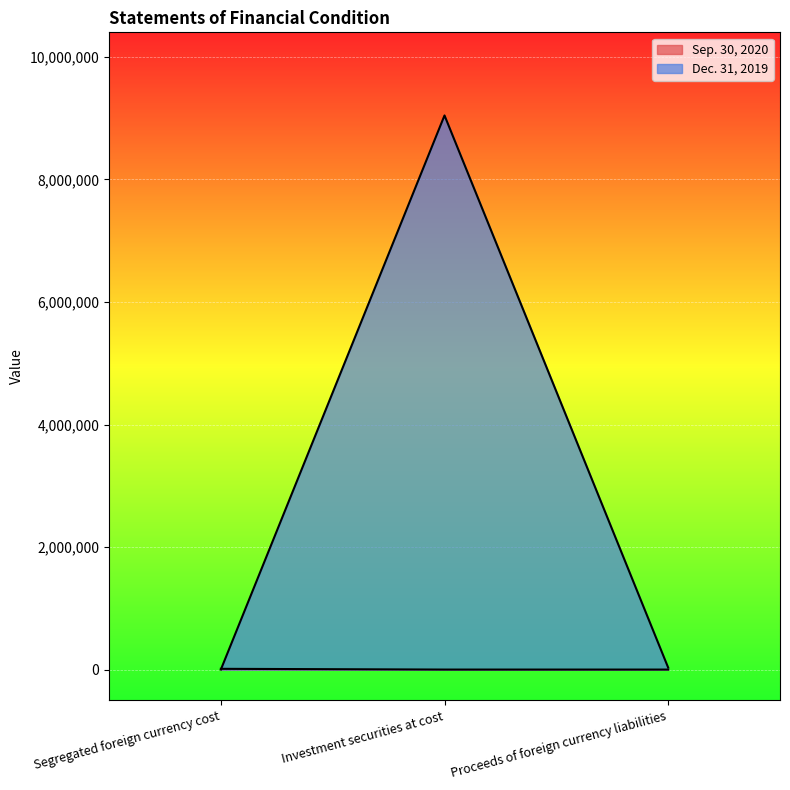

True or false: Sep. 30, 2020 has a value of 0 at Investment securities at cost.

True